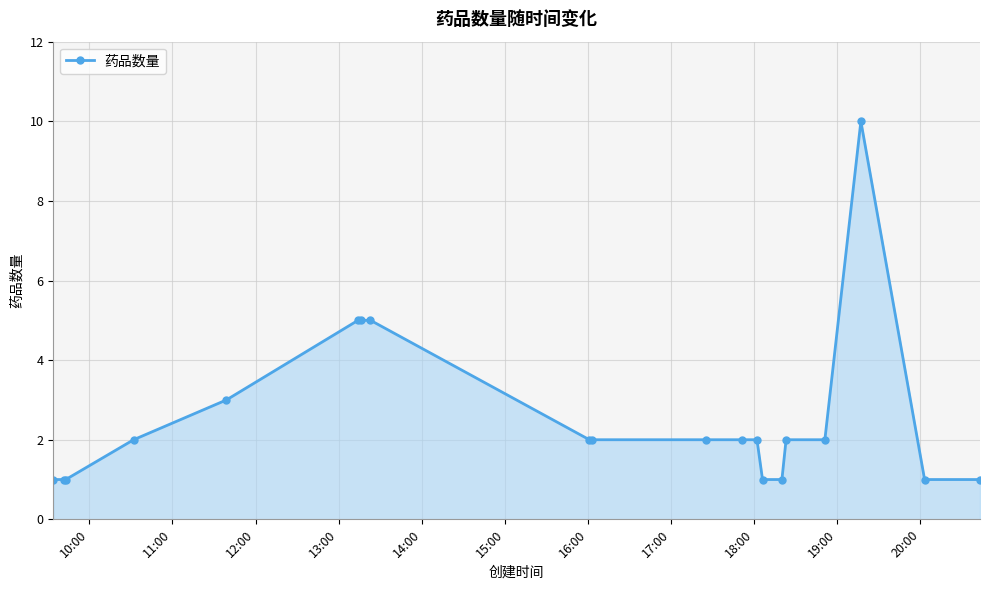

How many lines are shown in the chart?

1